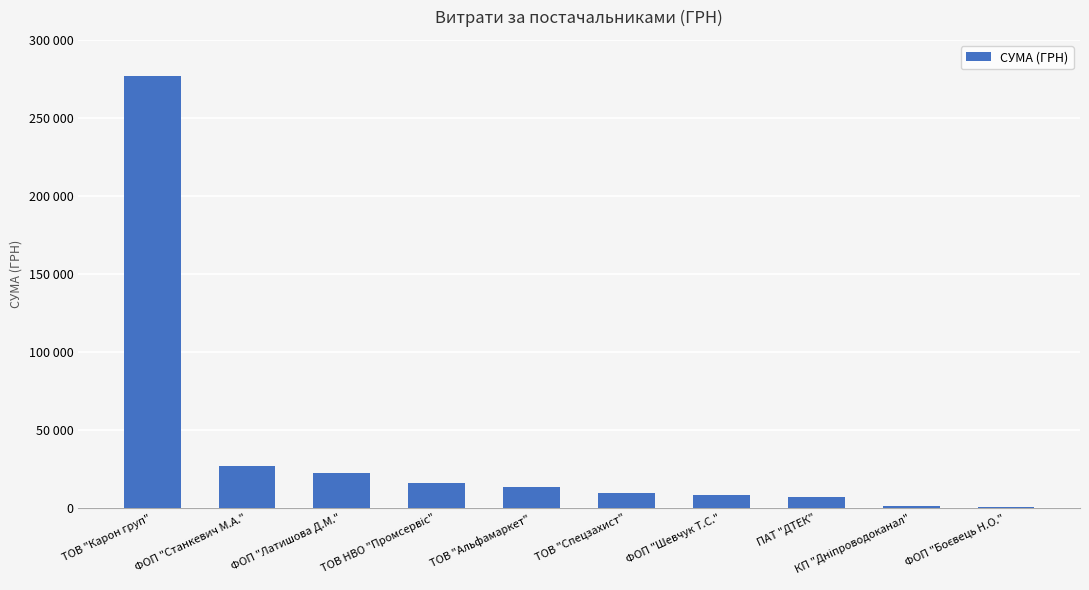

What is the minimum value shown in the chart?

410.0